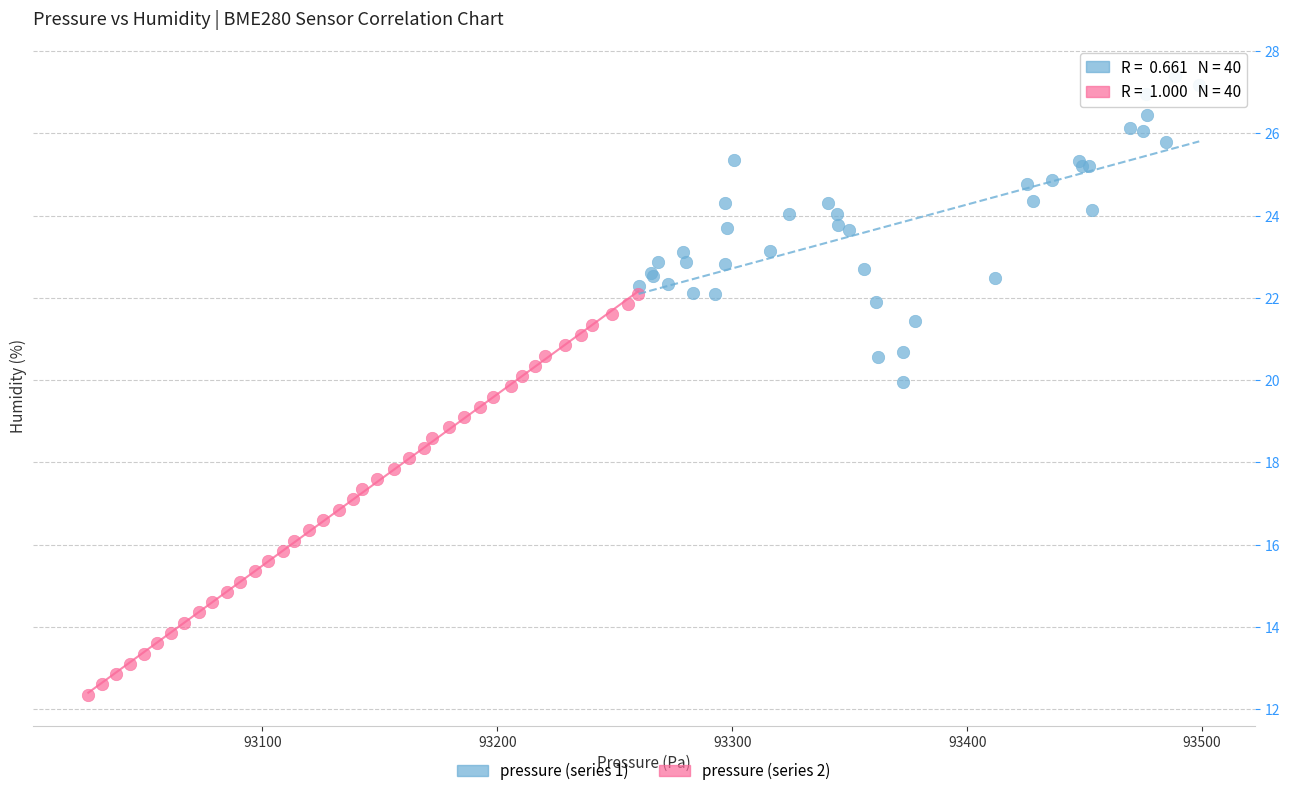

Which series reaches the maximum Y coordinate?

pressure (series 1)